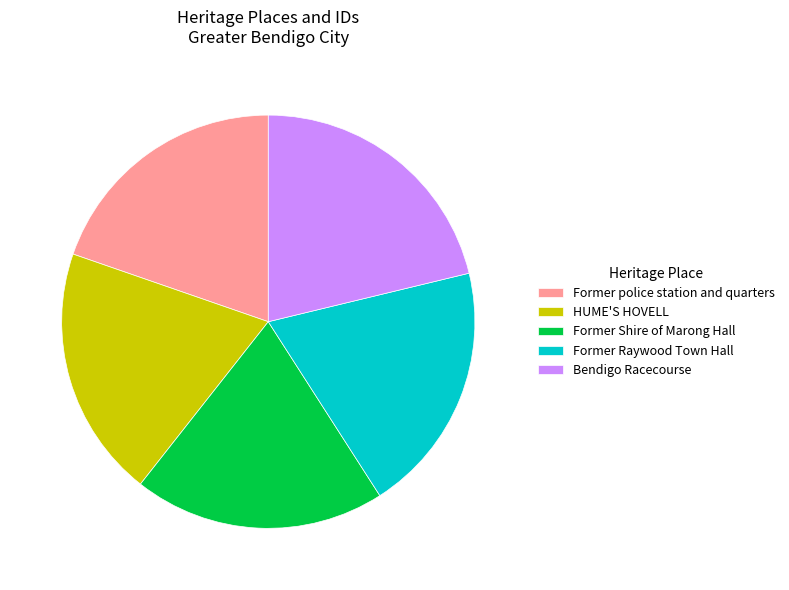

Does Former Shire of Marong Hall represent more than half of the total?

No